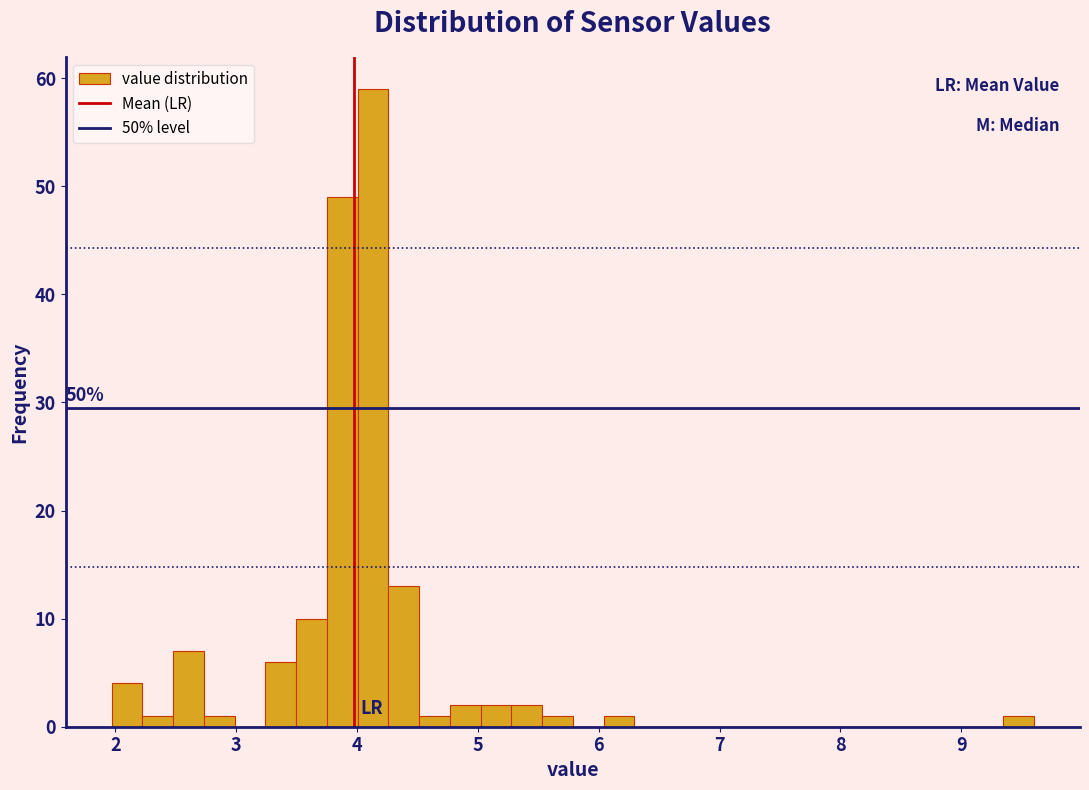

Read against the x-axis, roughly where is the centre of the tallest bar?

4.1